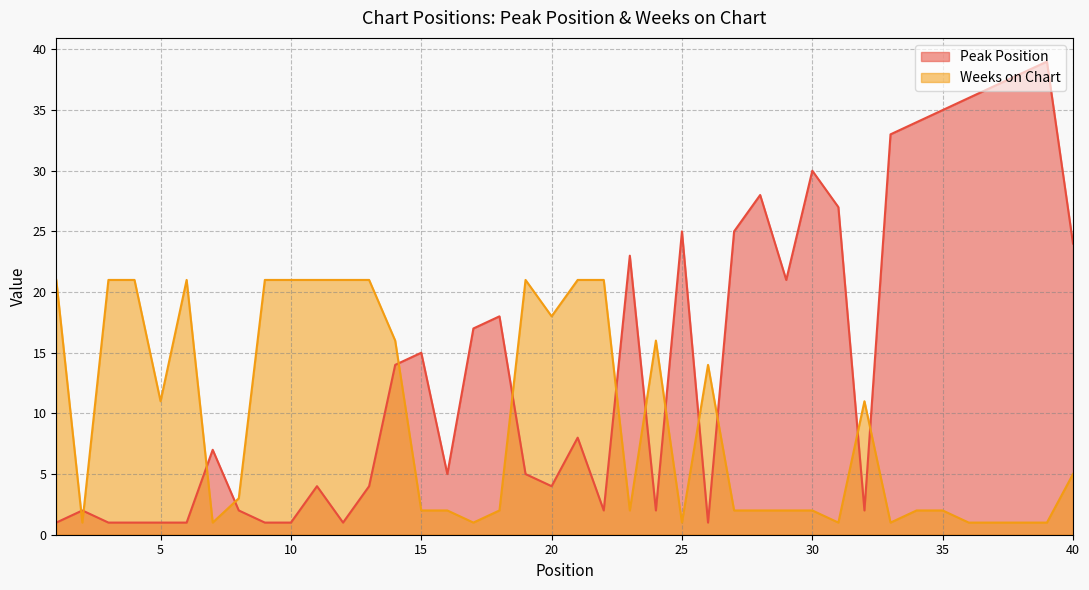

Between 22 and 33, which series saw the biggest shift?

Peak Position